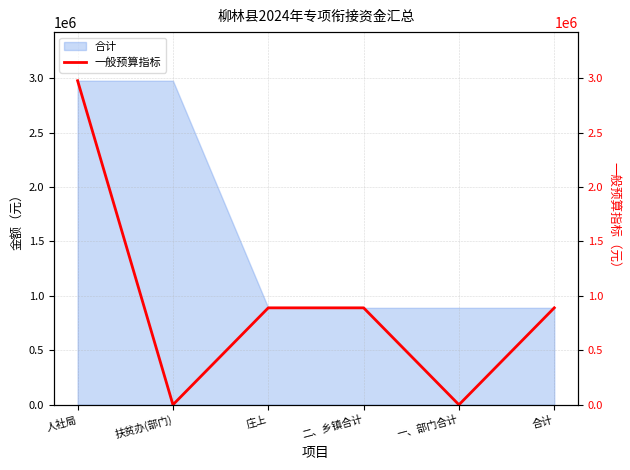

Reading right to left, transcribe all the data shown in this chart.

合计=890000	一、部门合计=0	二、乡镇合计=890000	庄上=890000	扶贫办(部门)=0	人社局=2975720